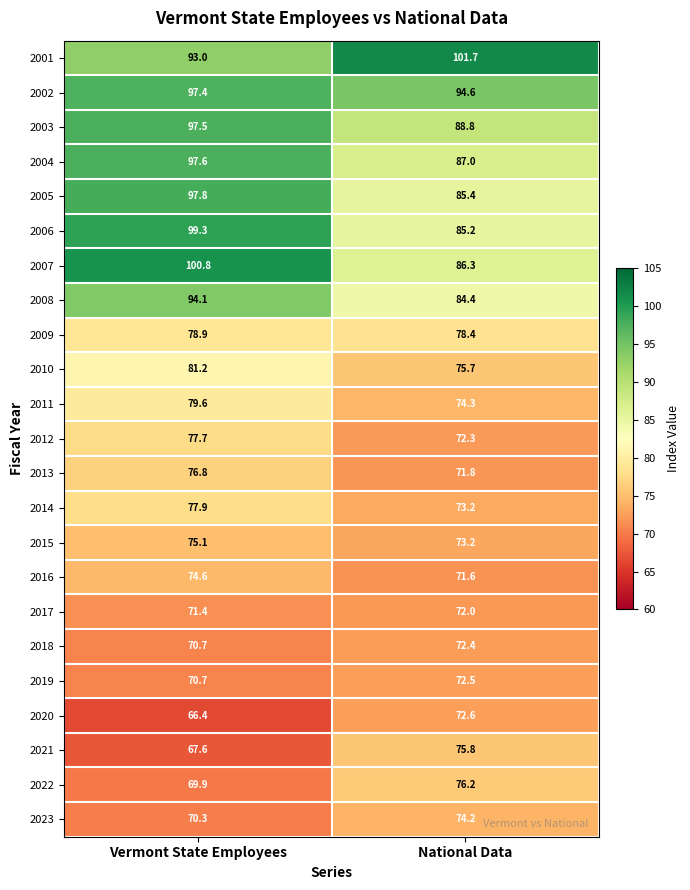

Between Vermont State Employees and National Data, which series saw the biggest shift?

2007